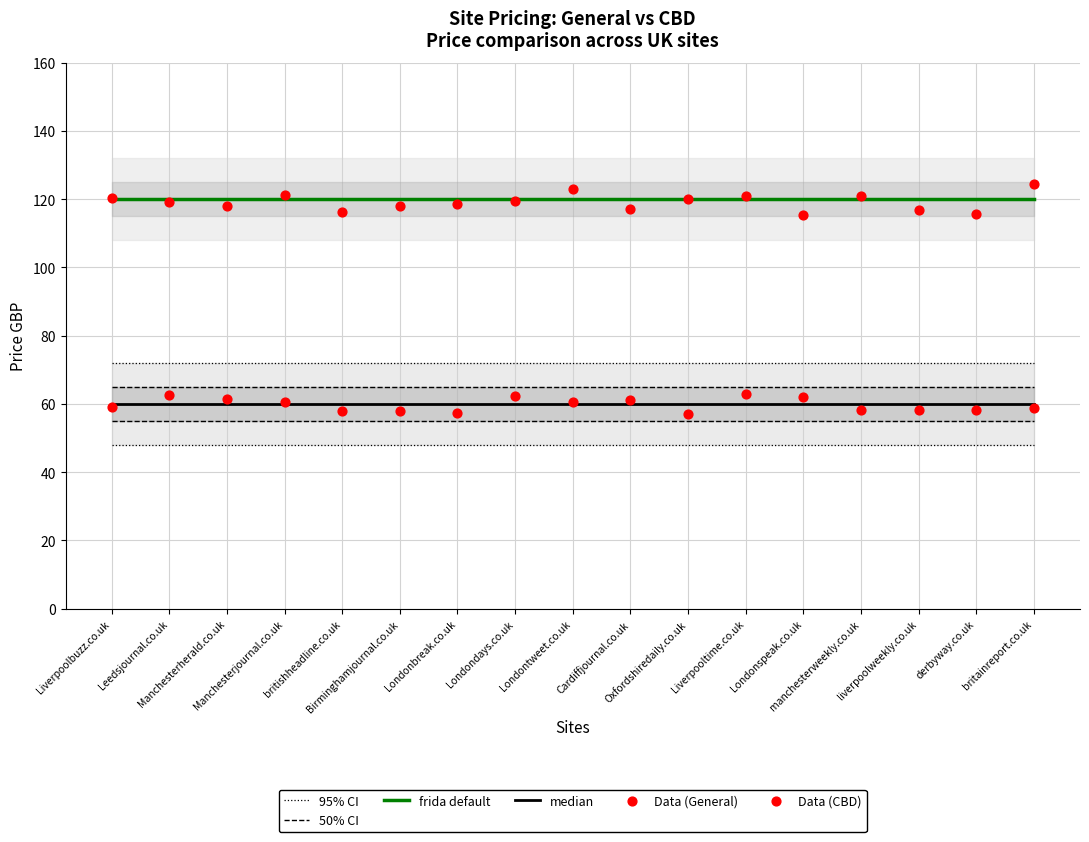

What is the total value across all series at manchesterweekly.co.uk?

462.3